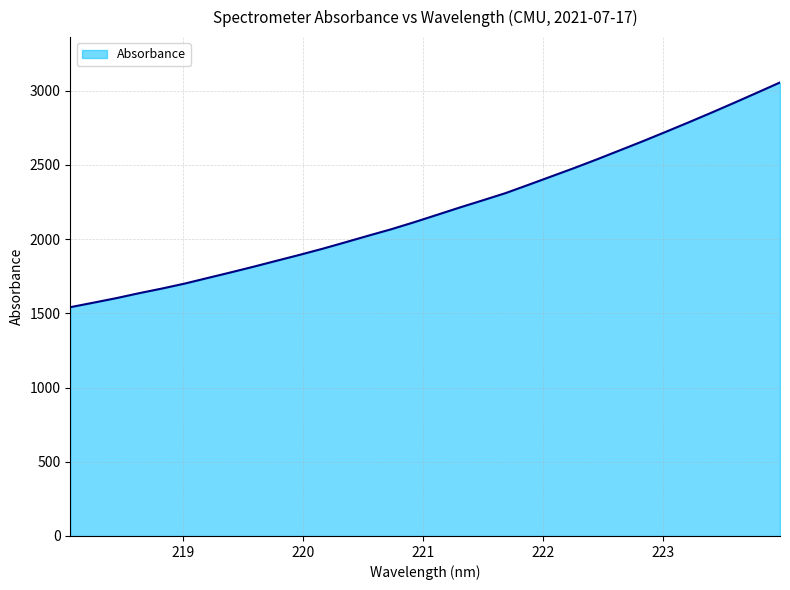

What is the maximum value shown in the chart?

3056.2